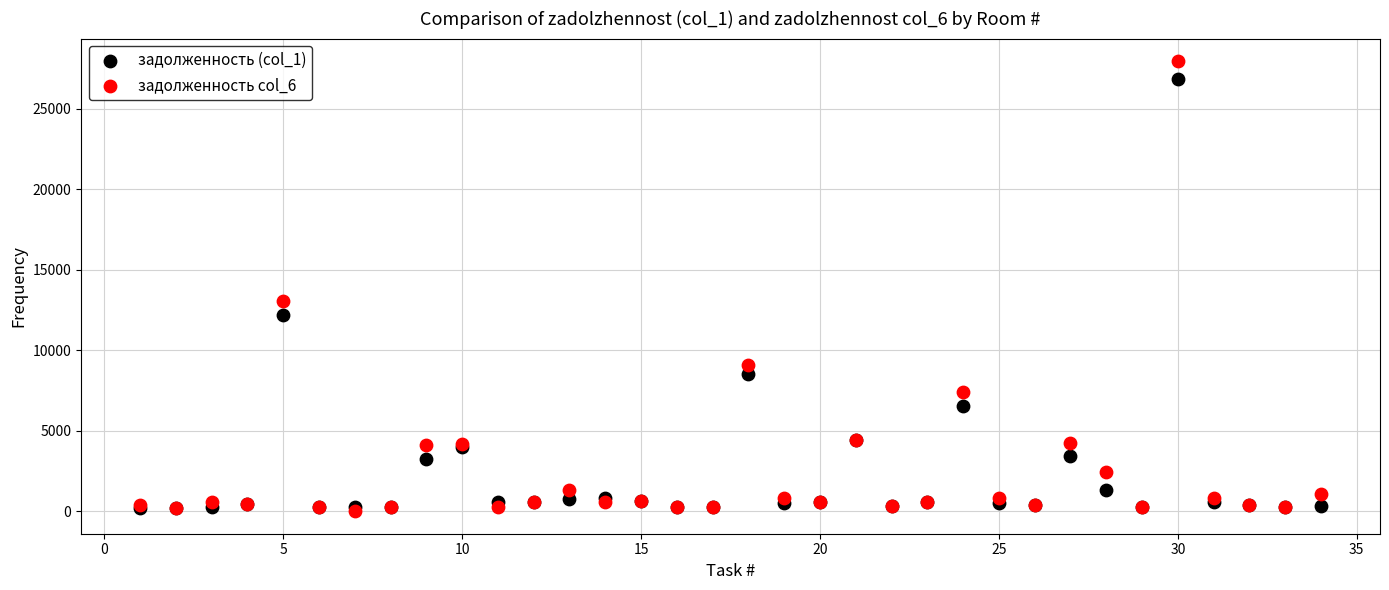

Across all series, what Y value is closest to 13975?

13040.5